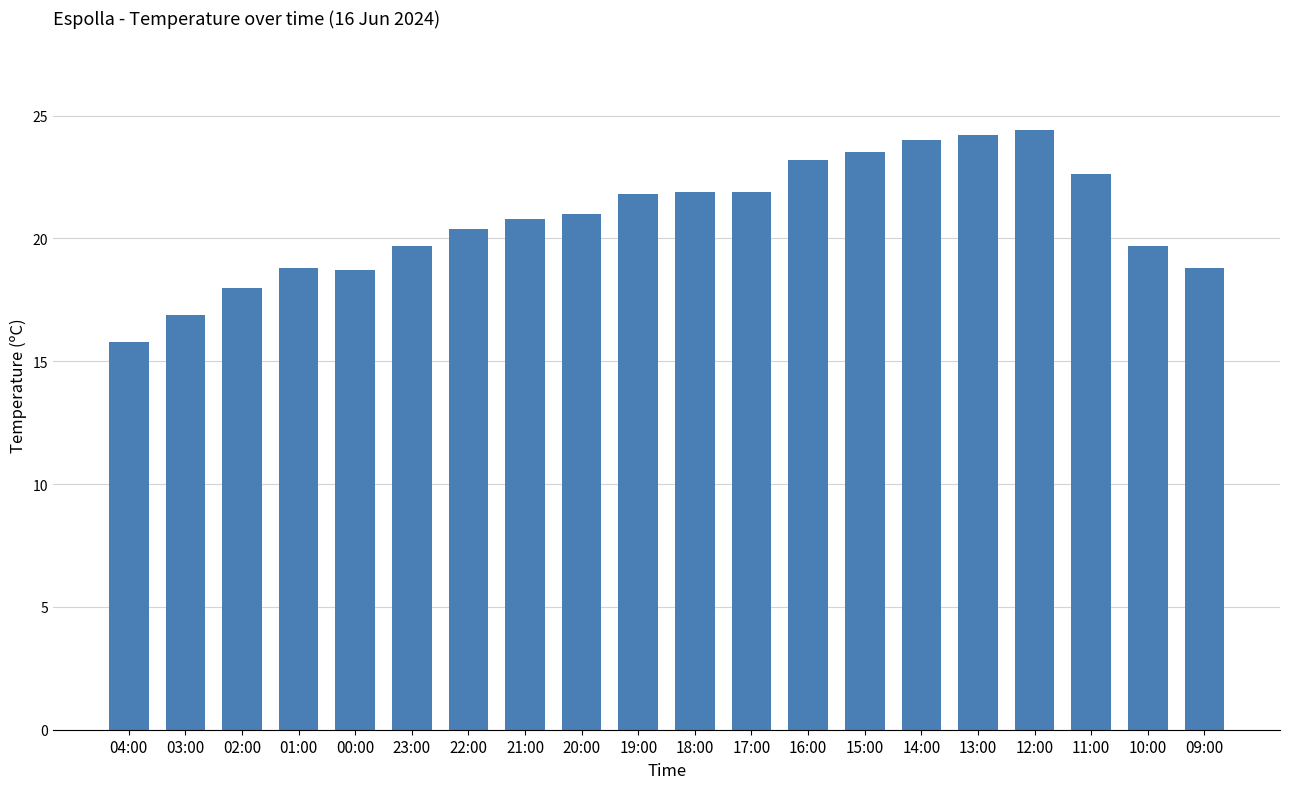

The value at 14:00 is 32.8. True or false?

False